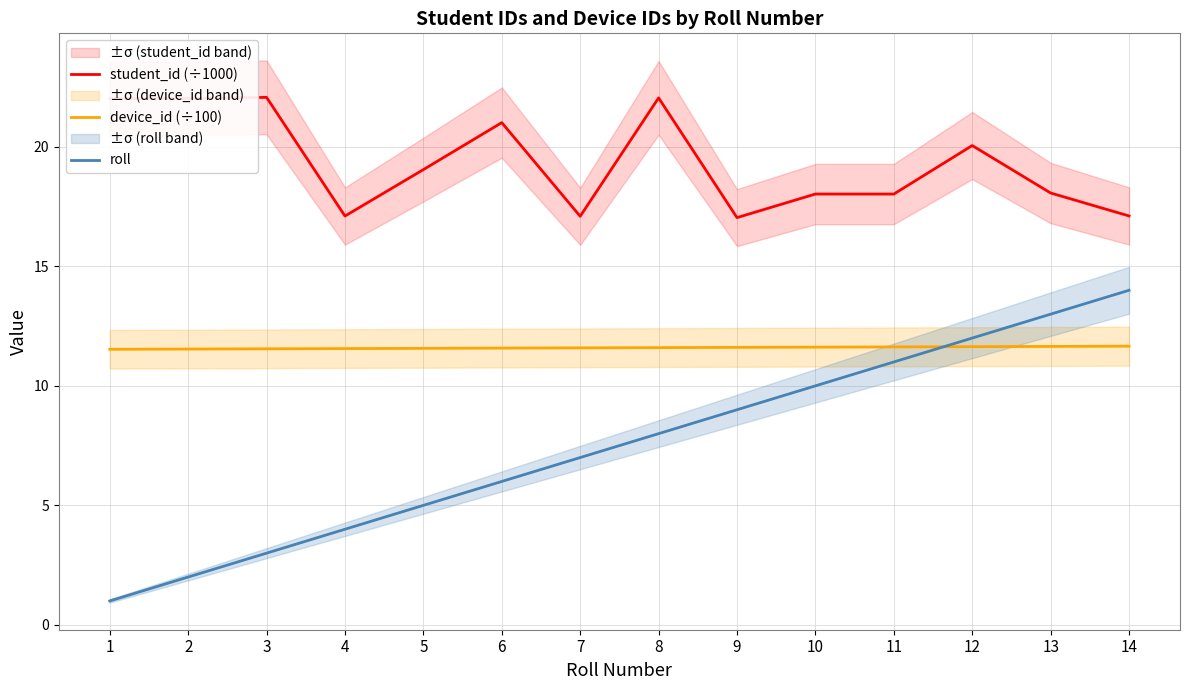

What are all the series names shown in the legend?

student_id (÷1000), device_id (÷100), roll